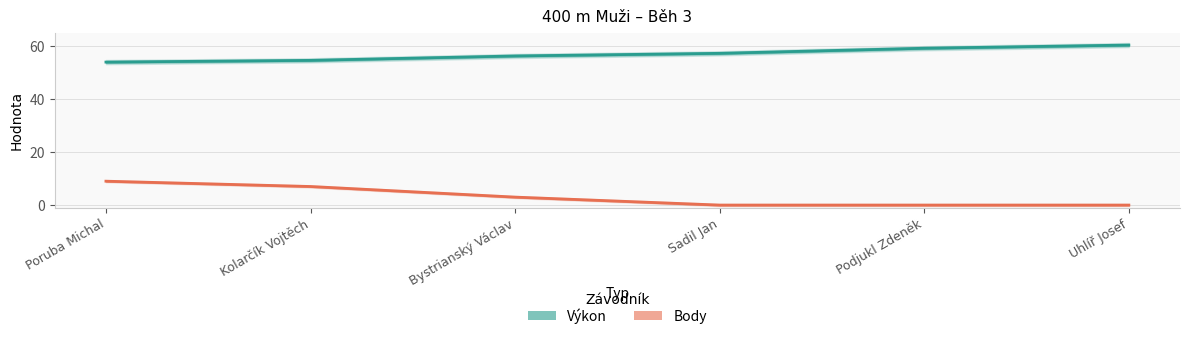

Which category has the lowest value in the Body series?

Sadil Jan